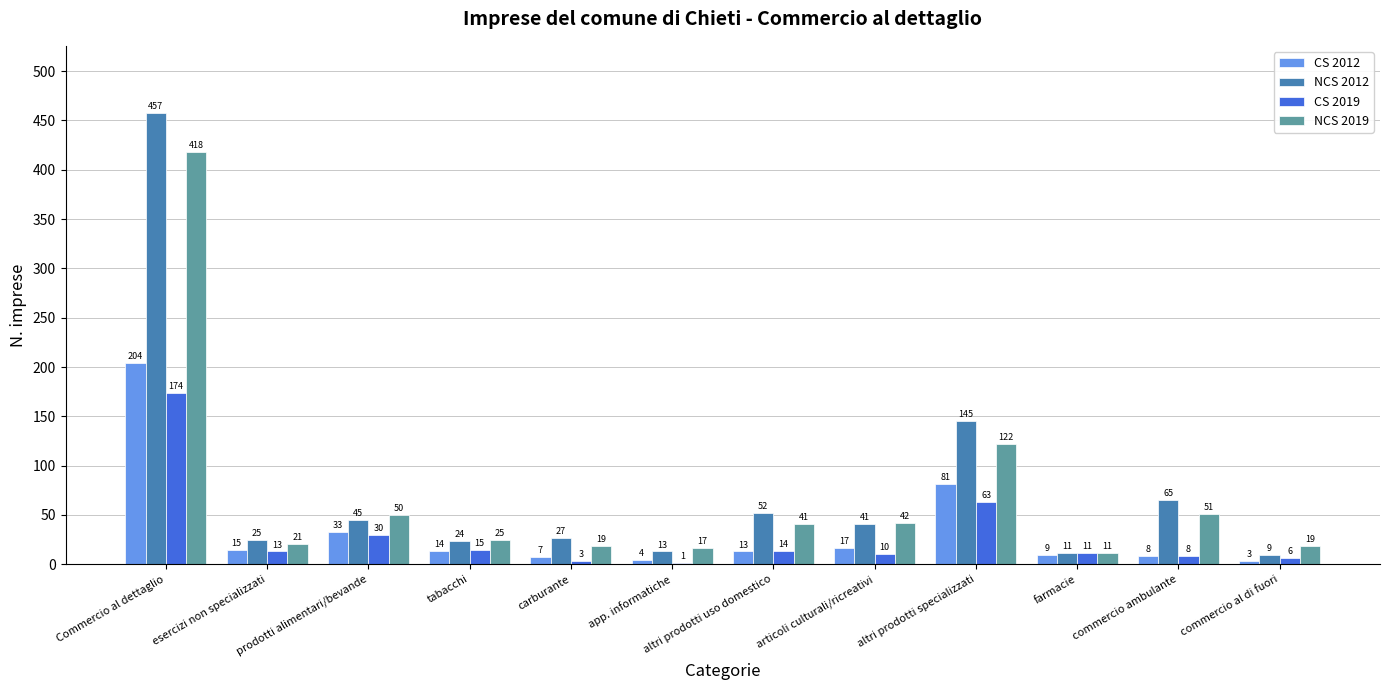

Between Commercio al dettaglio and articoli culturali/ricreativi, which series saw the biggest shift?

NCS 2012